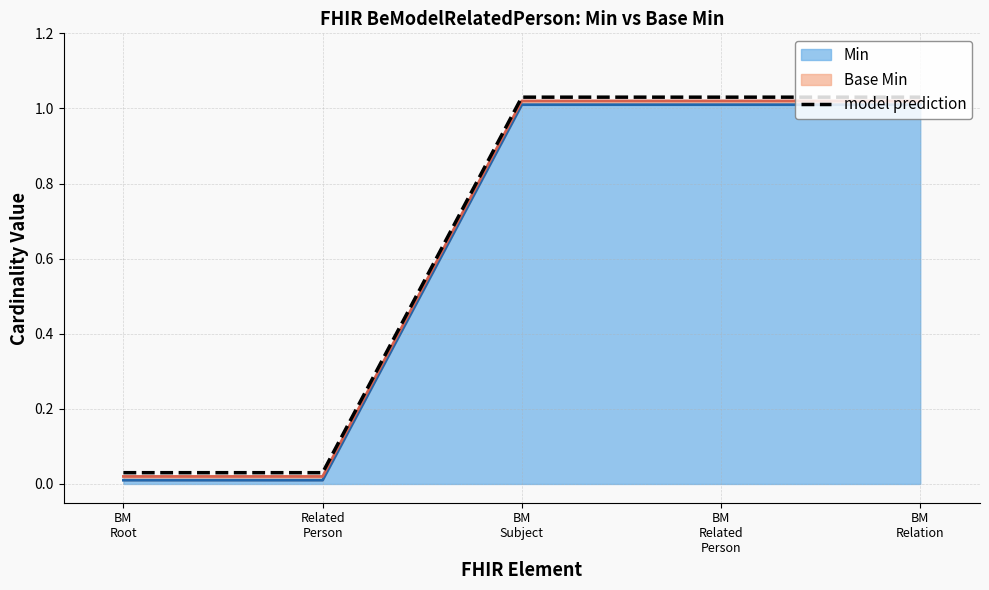

Reading left to right, what are all the values shown in this chart?

0.0	0.0	1.0	1.0	1.0